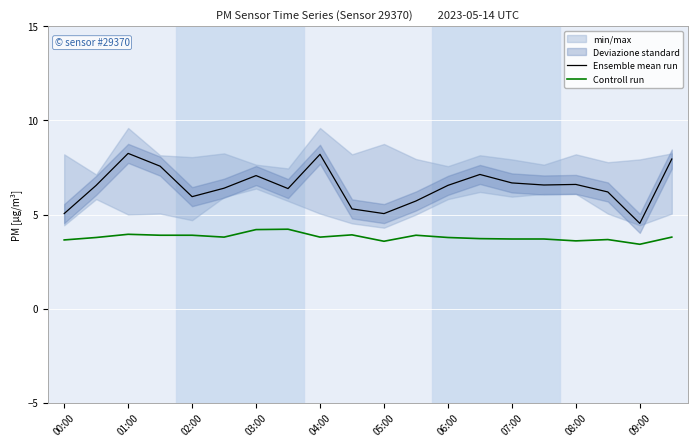

True or false: Controll run and Ensemble mean run cross at least once.

False